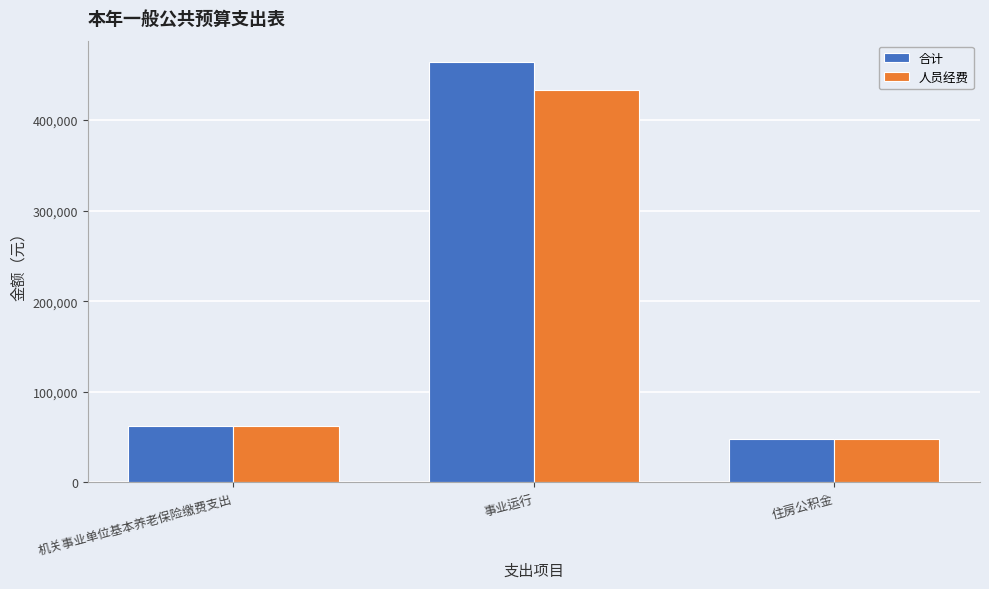

At which category is the sum across all series the highest?

事业运行